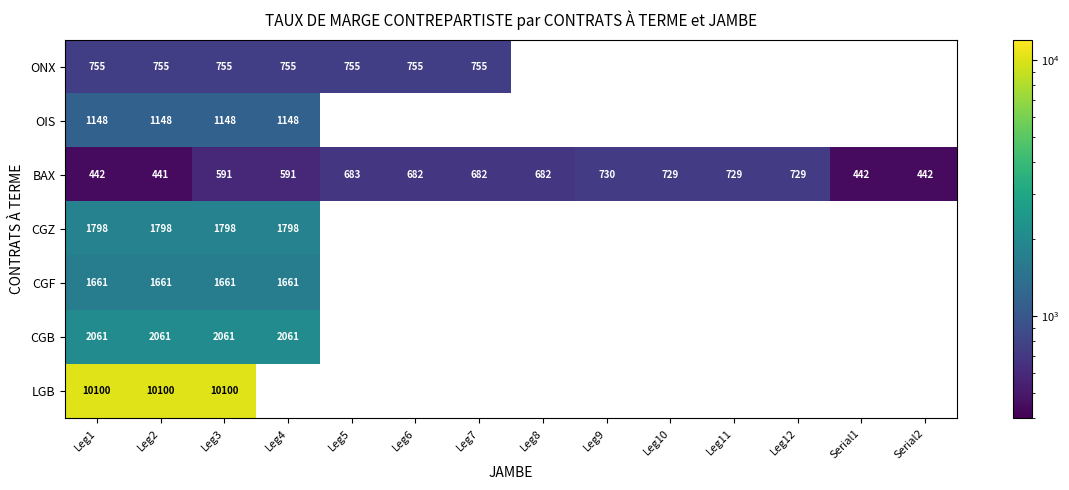

What is the spread (max minus min) of values at Leg7?

73.0